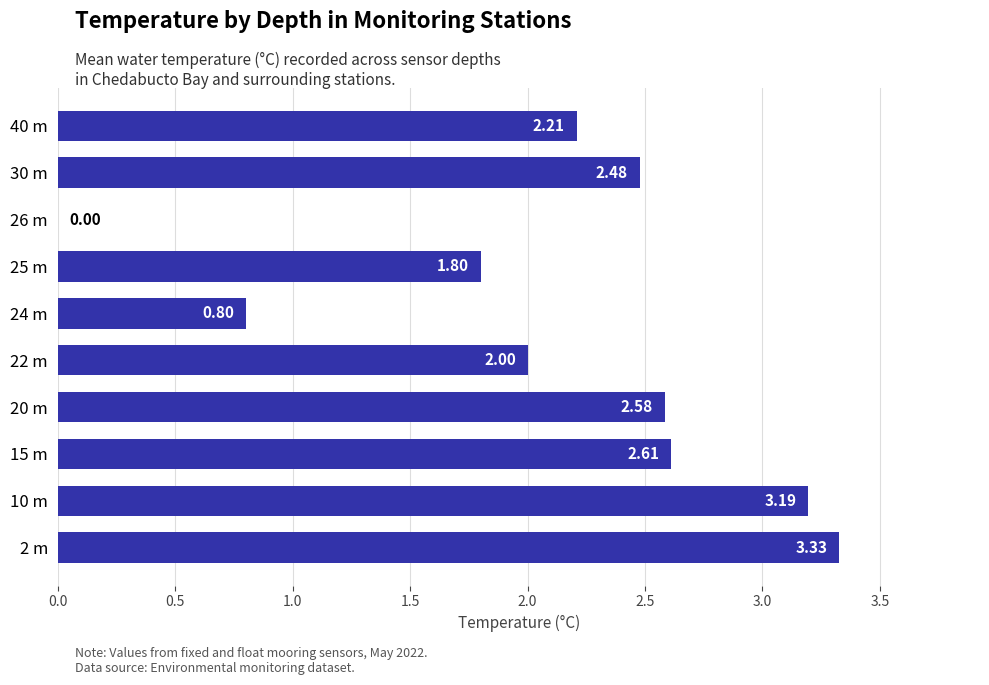

What is the sum of the values at 2 m and 25 m?

5.1